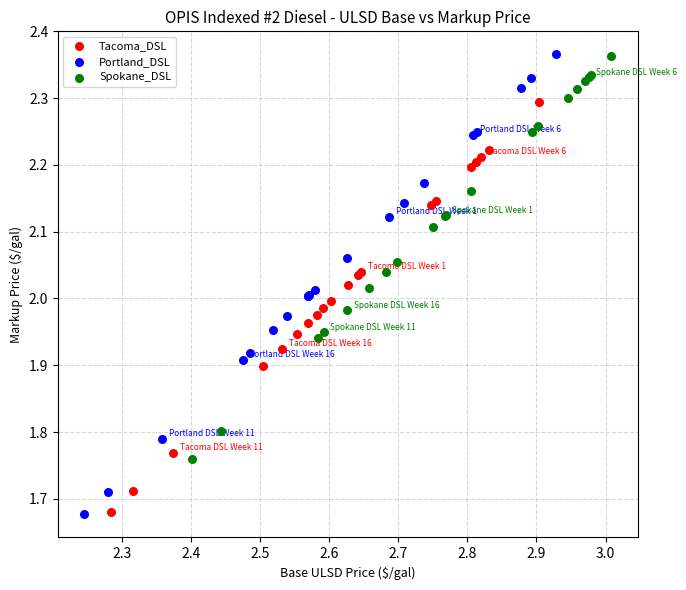

Which series has the widest spread of Y values?

Portland_DSL